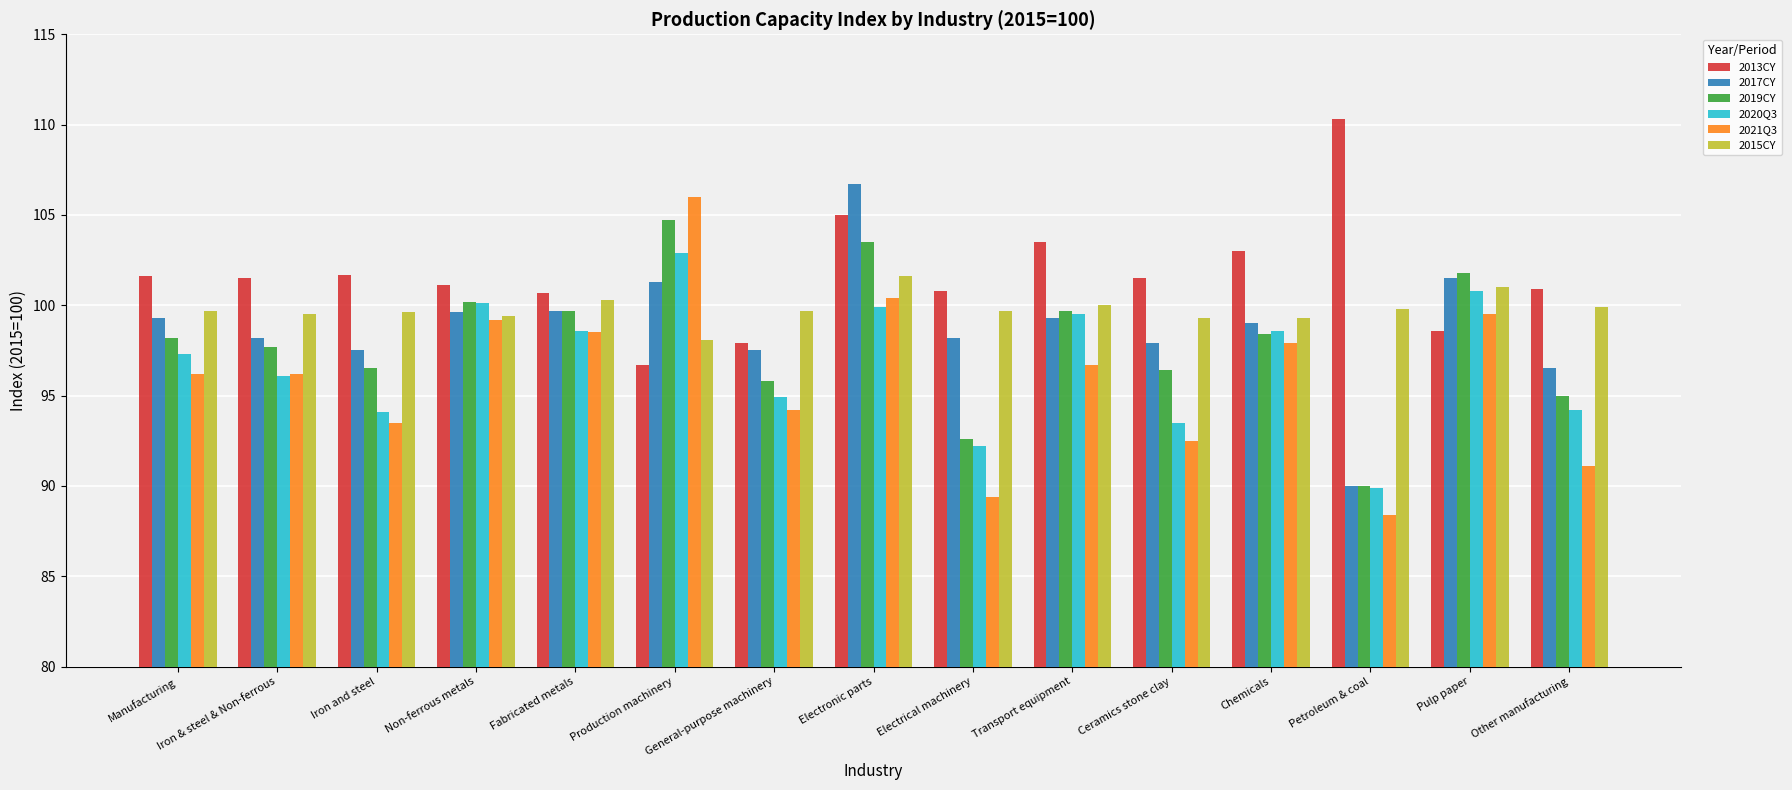

How many bars are there in total?

90